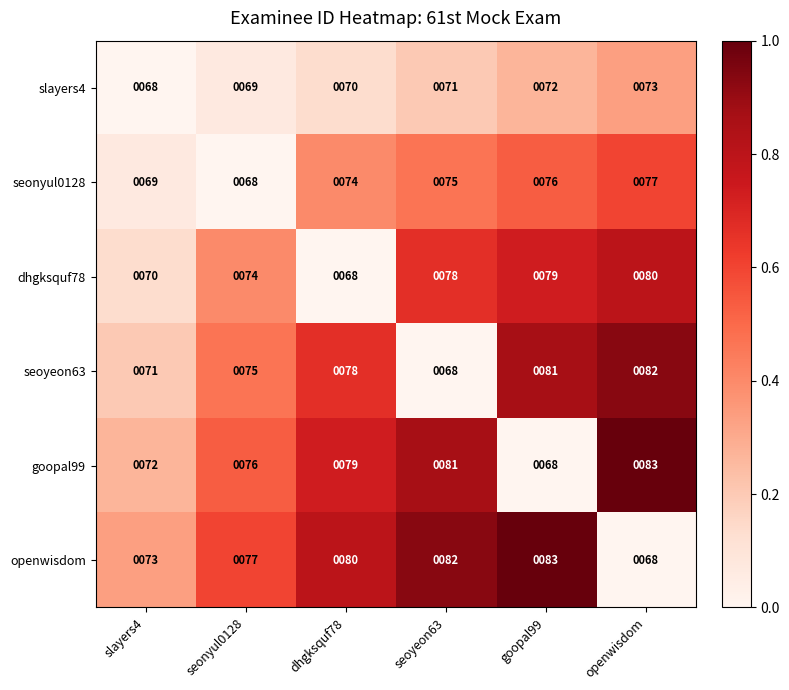

What is the maximum value shown in the chart?

83